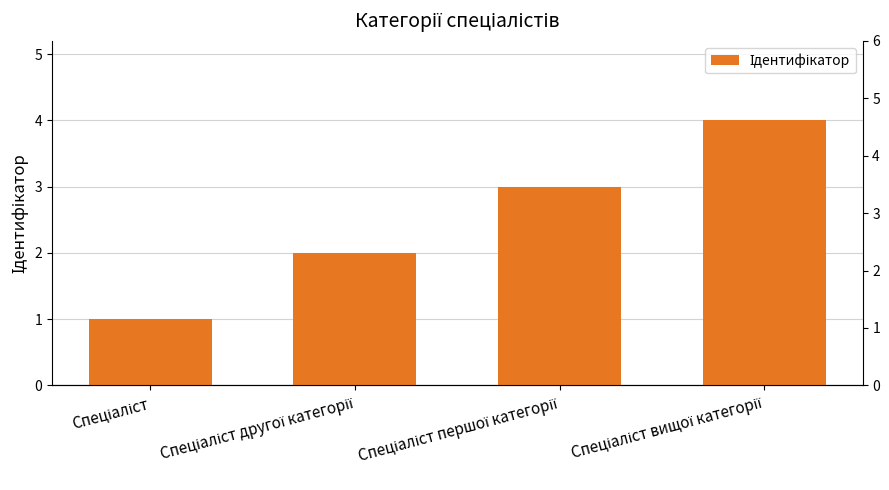

Between Спеціаліст and Спеціаліст другої категорії, which is larger?

Спеціаліст другої категорії